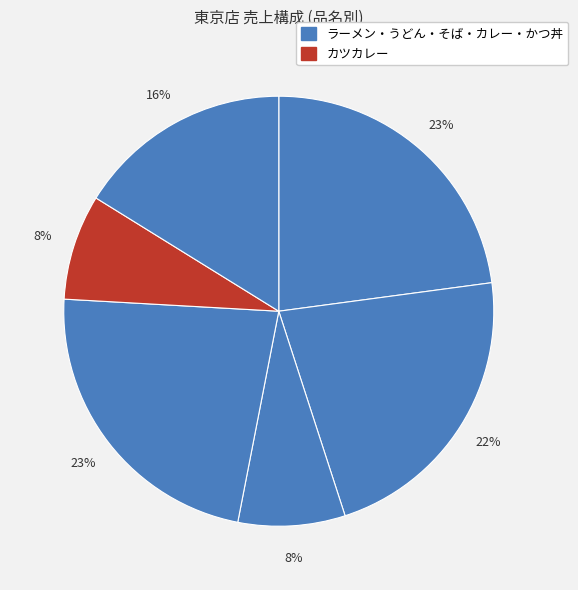

Rank the categories by value from highest to lowest.

ラーメン, カレー, うどん, かつ丼, そば, カツカレー